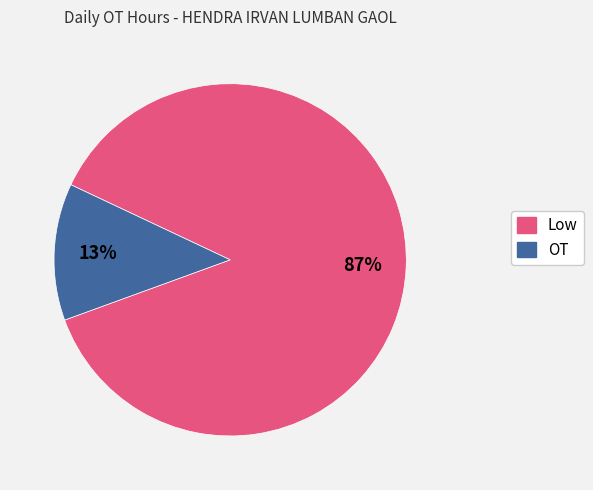

To the nearest percent, what is the average slice percentage?

50%